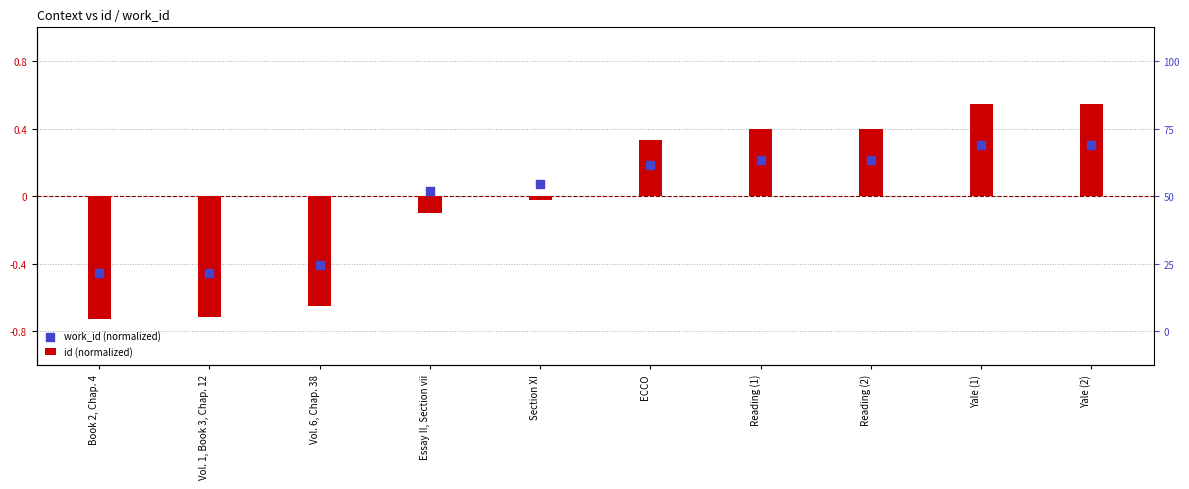

Which series has the largest total across all categories?

id (normalized)